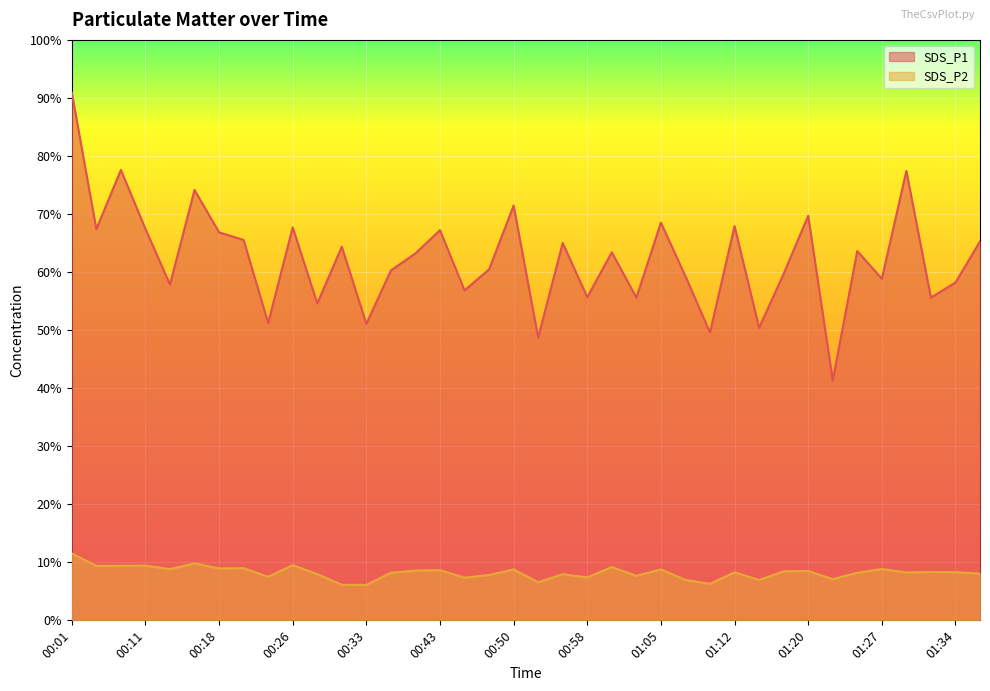

What is the difference between the maximum and minimum values in the SDS_P2 series?

5.4